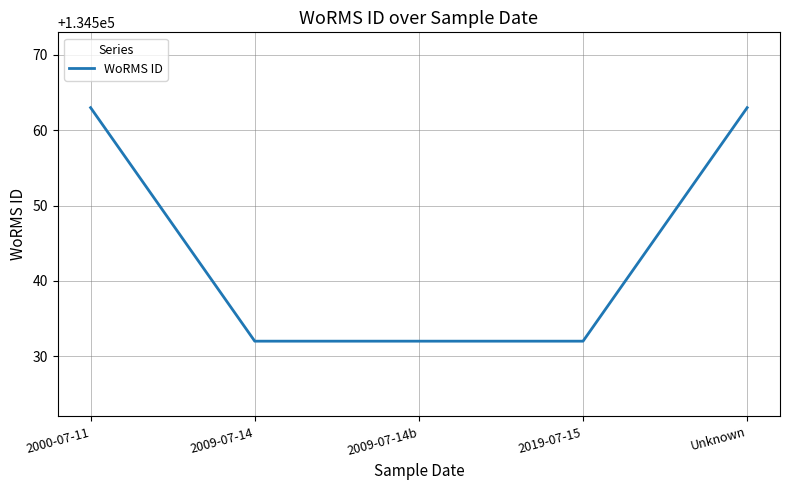

Count the values in the range 134532 to 134563.

5